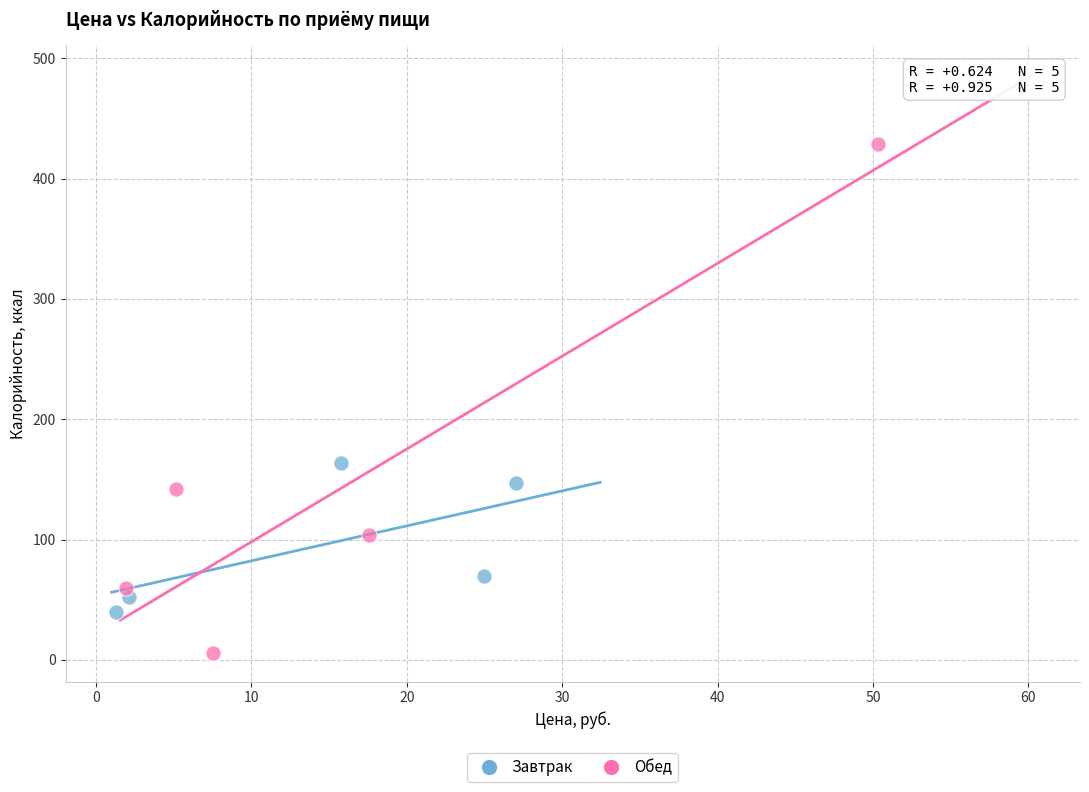

Which series has the widest spread of Y values?

Обед